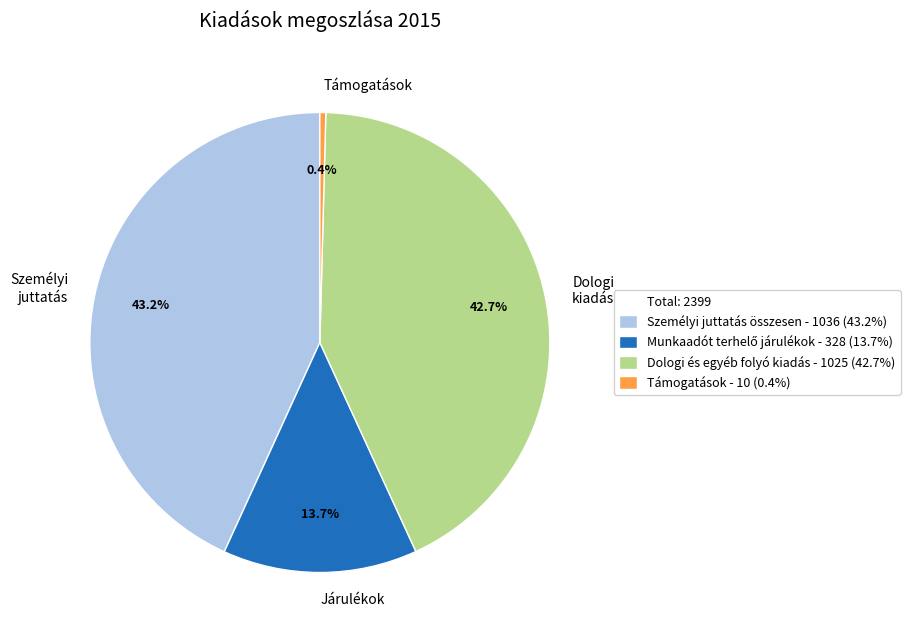

What is the ratio of the value at Járulékok to the value at Személyi juttatás?

0.3